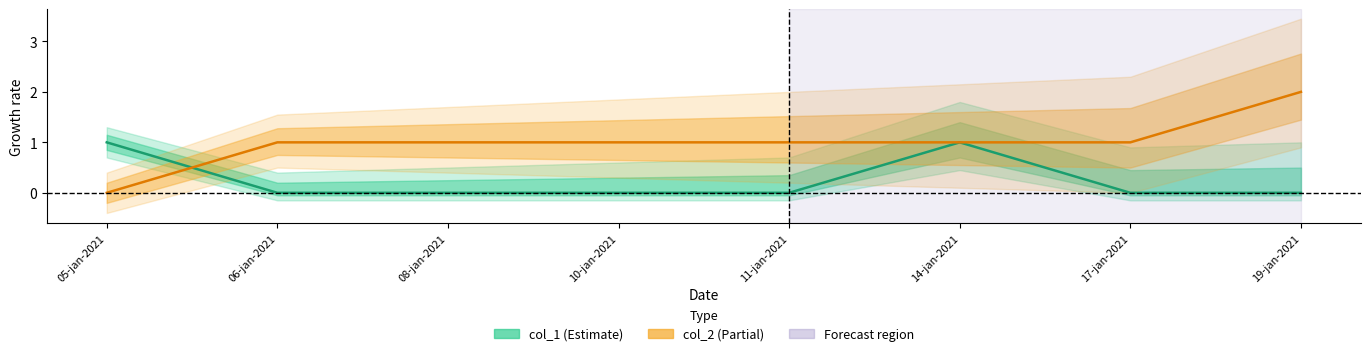

Rank the series by their maximum value, from highest to lowest.

col_2, col_1